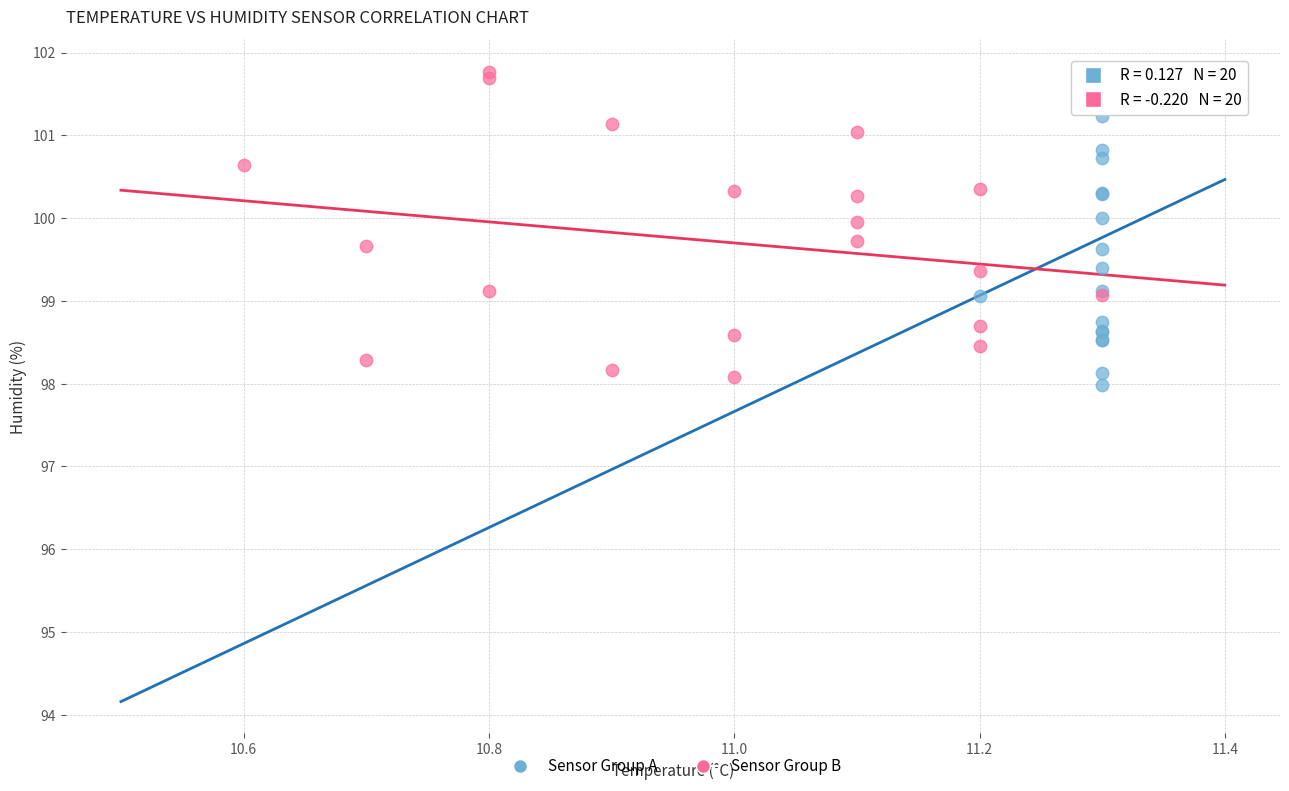

Which series reaches the minimum Y coordinate?

Sensor Group A